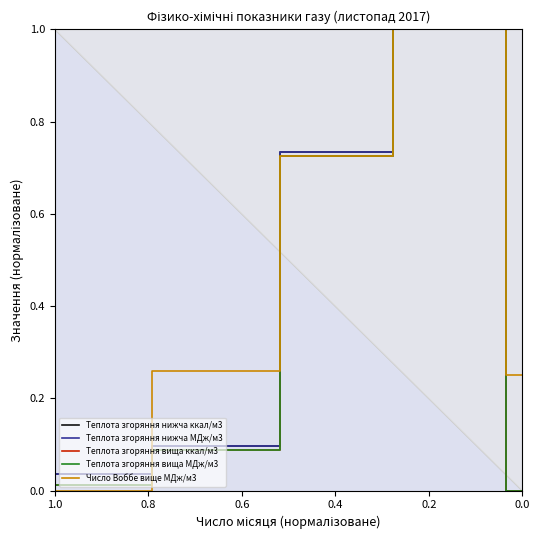

At 0.0, list the series in order from smallest to largest.

Теплота згоряння нижча ккал/м3, Теплота згоряння нижча МДж/м3, Теплота згоряння вища ккал/м3, Теплота згоряння вища МДж/м3, Число Воббе вище МДж/м3